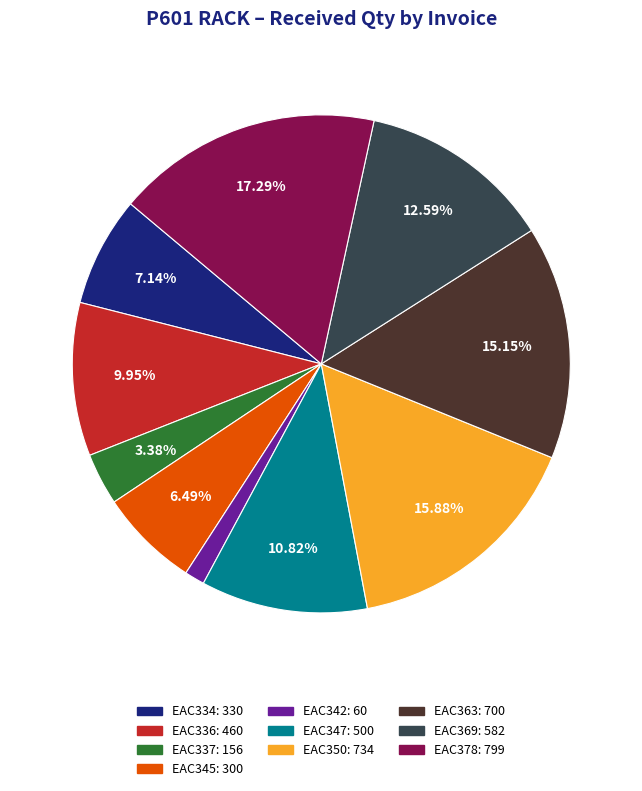

Is there any slice that represents more than half of the pie?

No